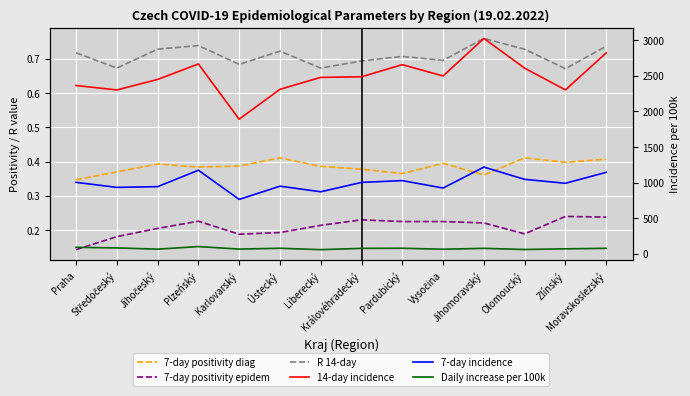

True or false: 7-day positivity epidem and R 14-day intersect in this chart.

False